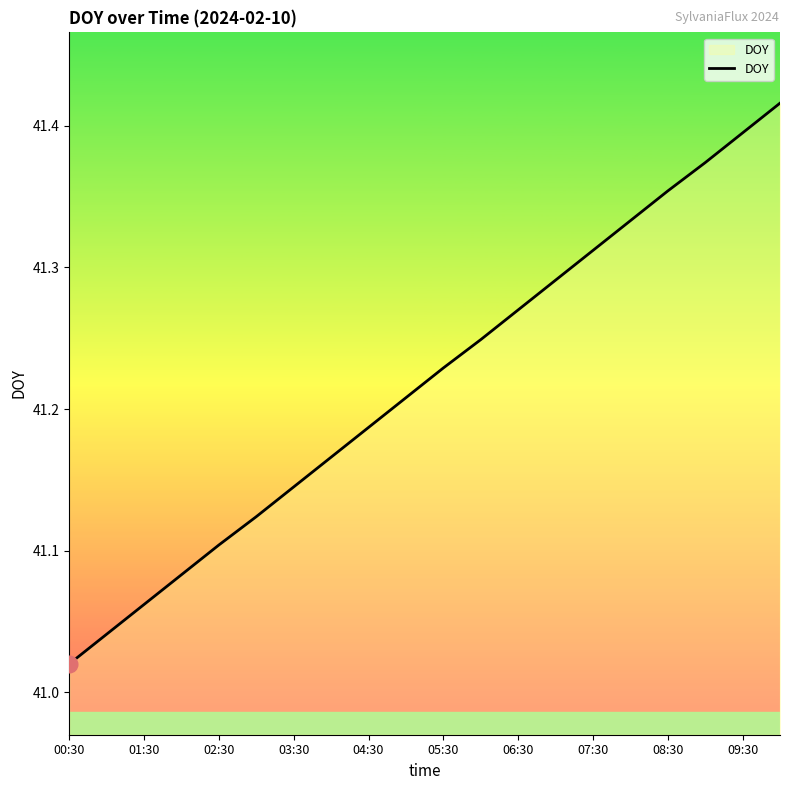

What is the difference between the maximum and minimum values?

0.4